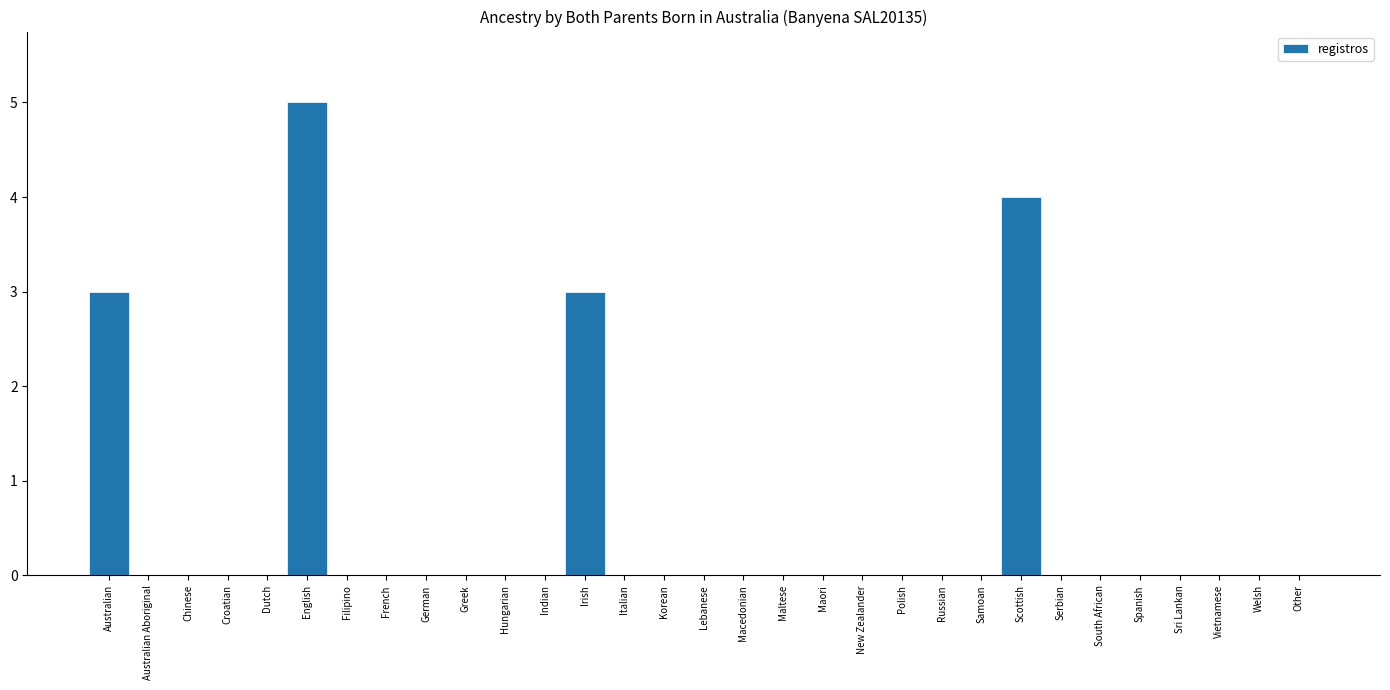

What is the sum of all values?

15